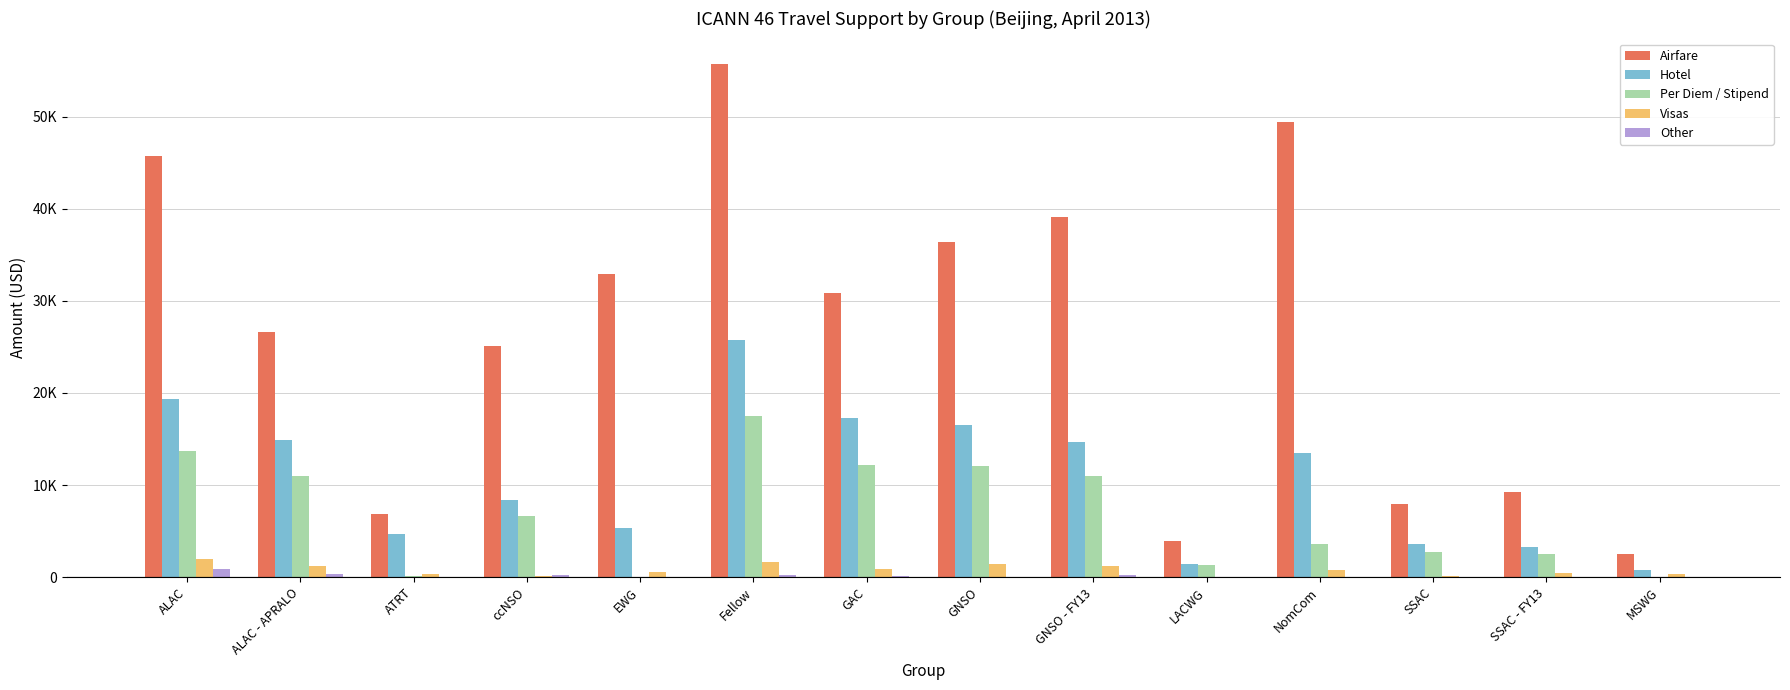

The Visas series shows 1813.3 at GNSO. True or false?

False